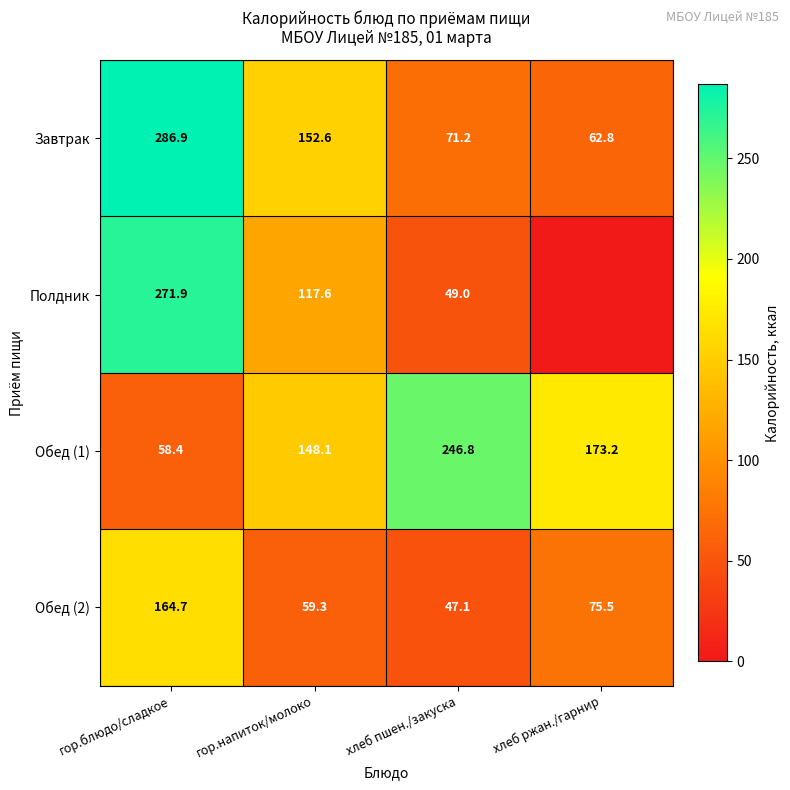

Between гор.напиток/молоко and хлеб пшен./закуска, which series saw the biggest shift?

Обед (1)